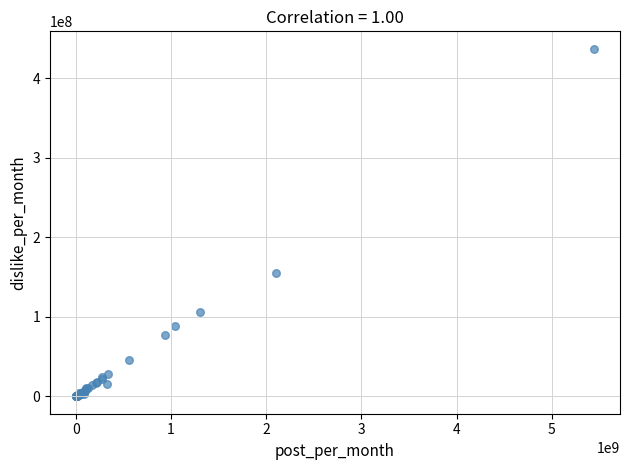

What Y value in the scatter plot is closest to 218492684?

155669373.6